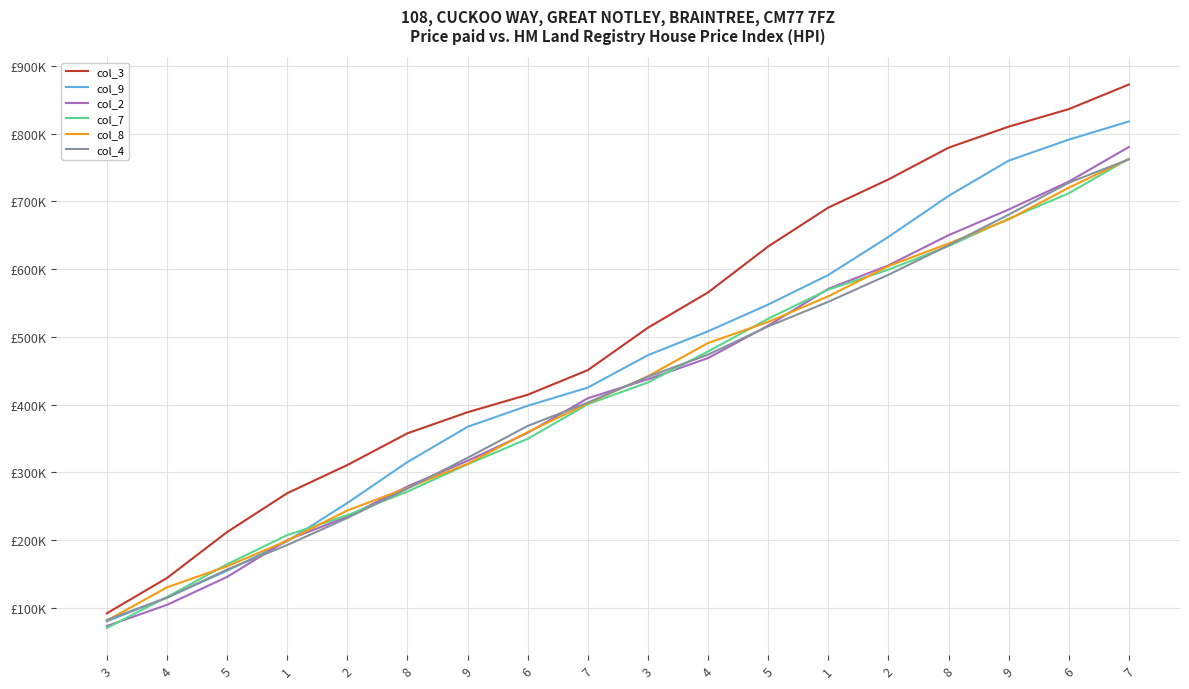

Which label corresponds to the largest value in the chart?

7